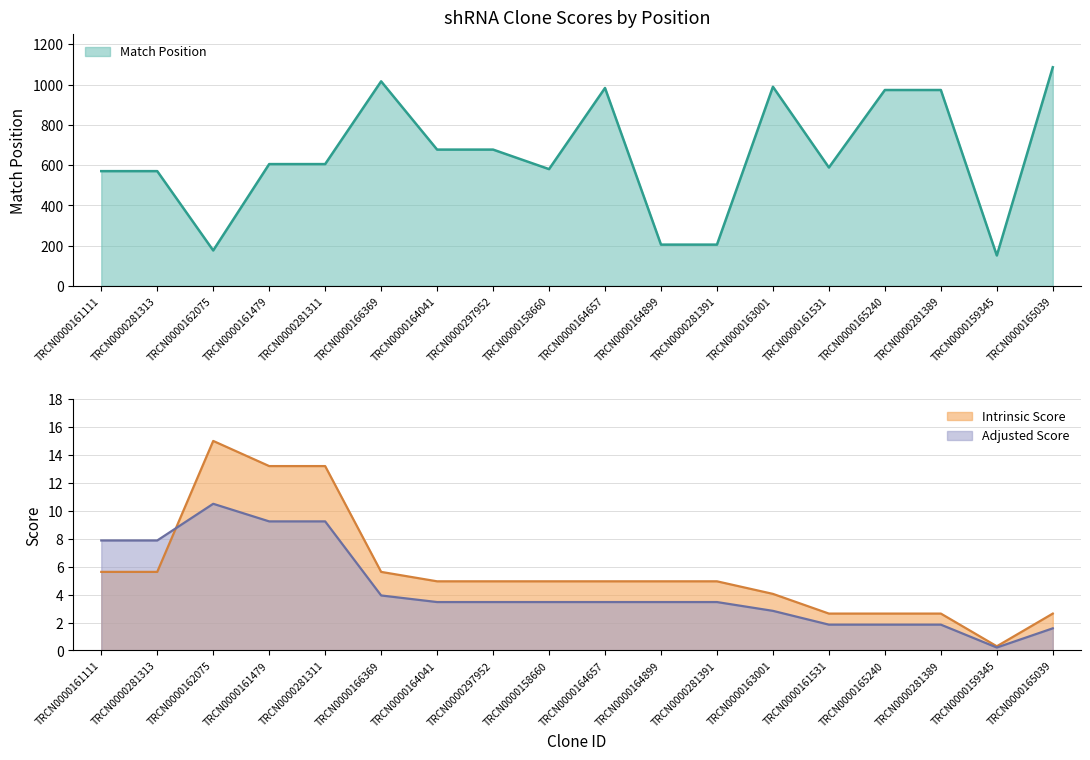

At which category is the sum across all series the highest?

TRCN0000165039